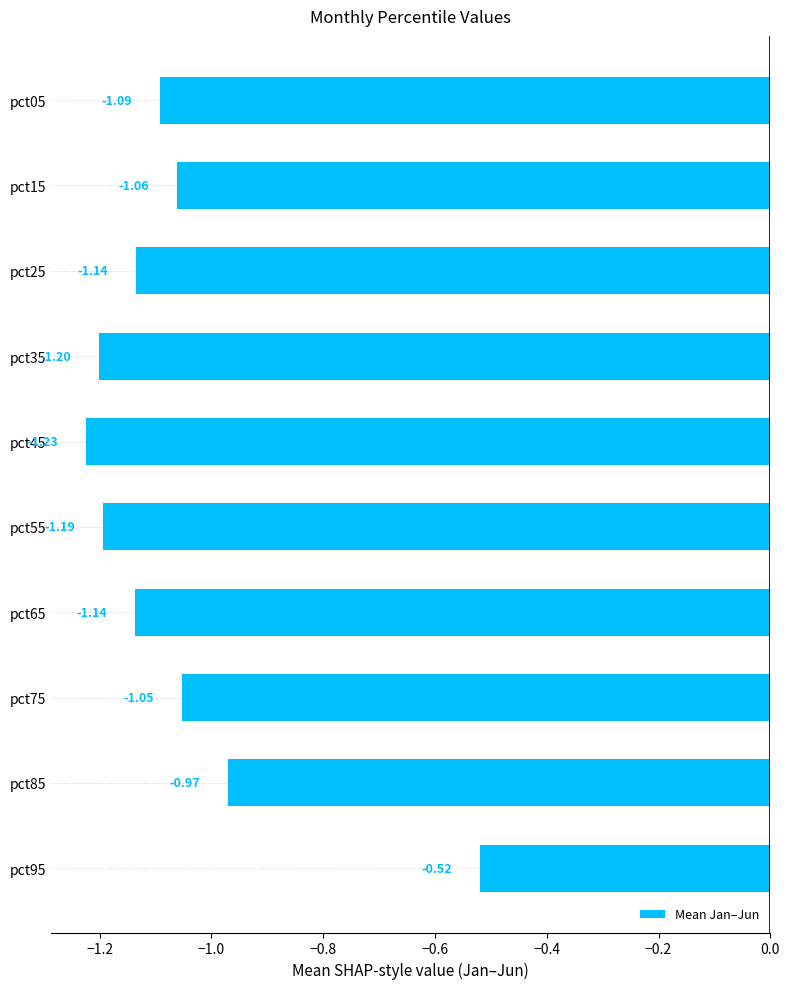

What is the sum of the values at pct35 and pct95?

-1.7